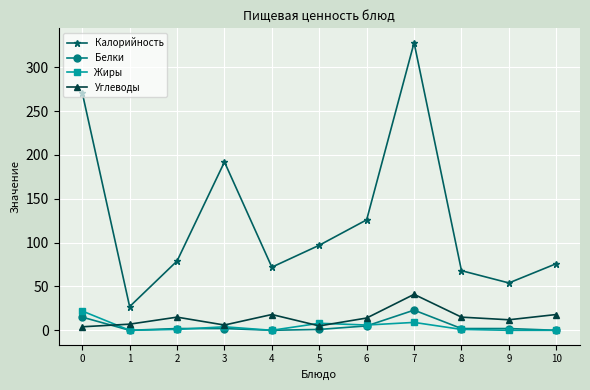

Between 7 and 8, which series saw the biggest shift?

Калорийность